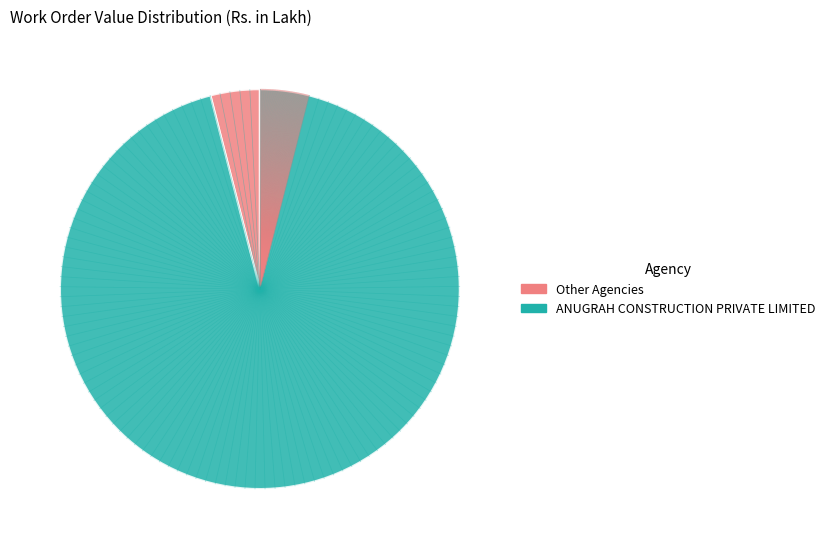

Which category accounts for the majority?

ANUGRAH CONSTRUCTION PRIVATE LIMITED